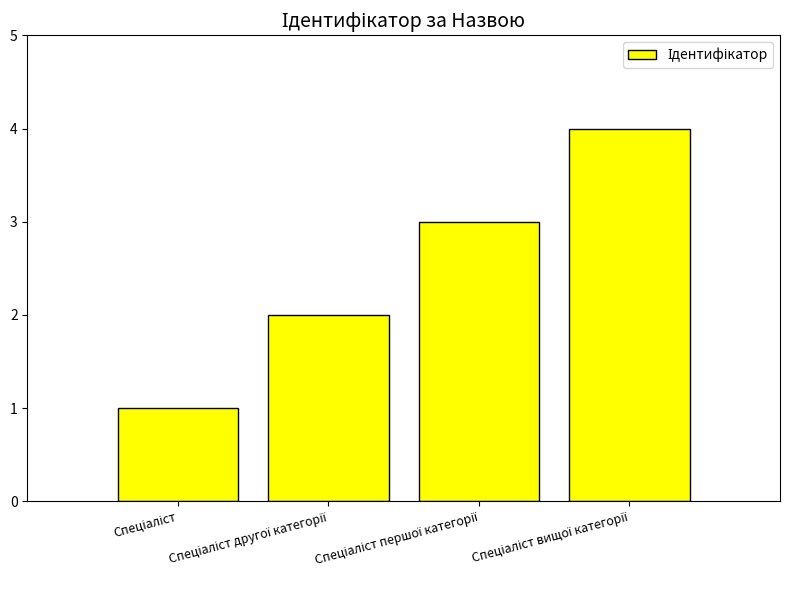

How many categories are shown in the chart?

4